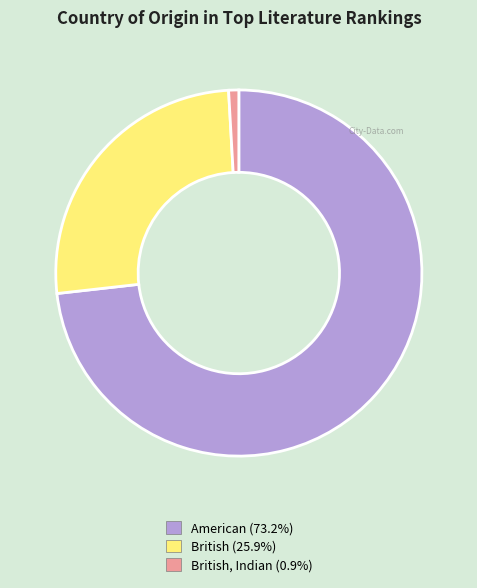

Is there any slice that represents more than half of the pie?

Yes